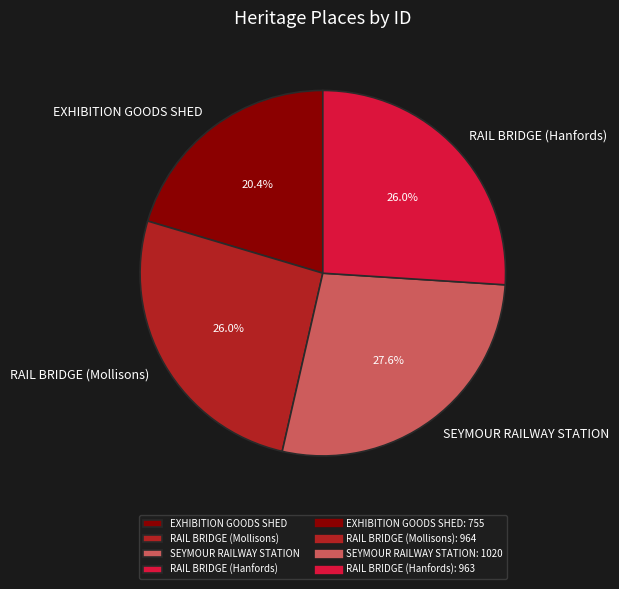

To the nearest percent, what is the combined percentage of RAIL BRIDGE (Mollisons) and EXHIBITION GOODS SHED?

46%